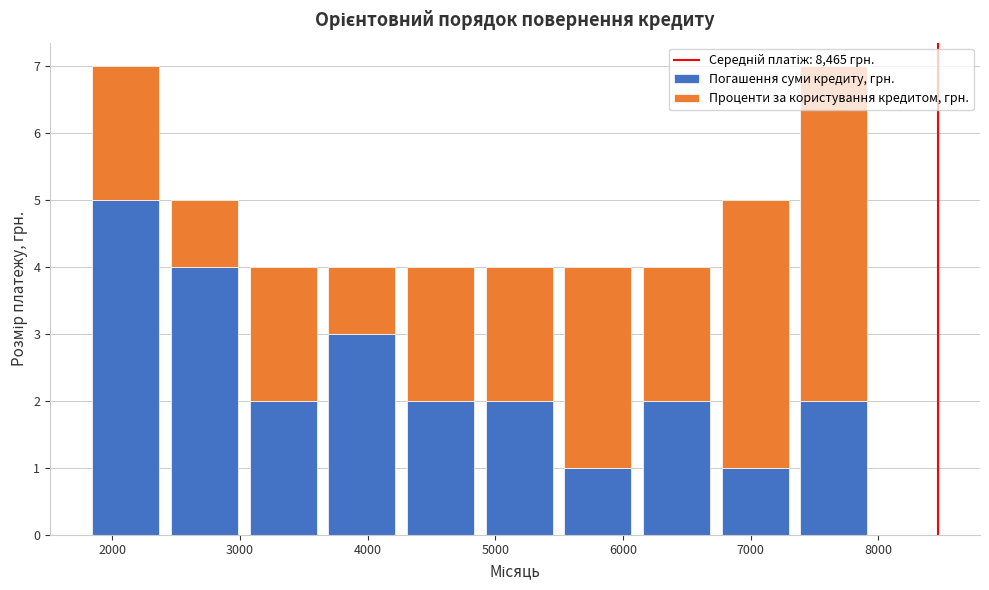

What is the total height of the stacked bar covering 1800 to 2400 on the x-axis? Neither the bar edges nor the heights are printed on the chart, so give them approximately, as read against the axes.

7